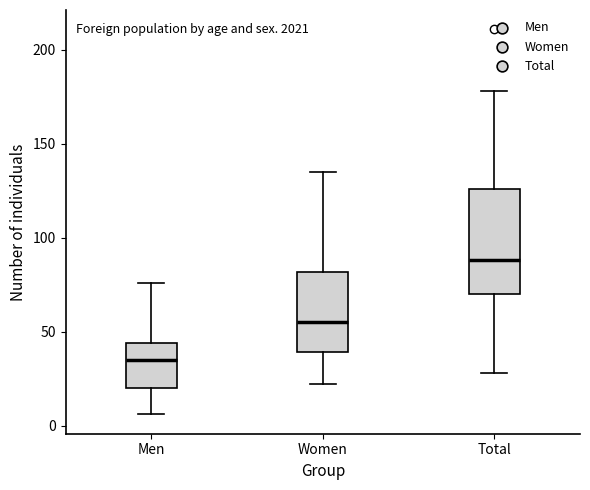

Which box is the tallest, from its lower edge to its upper edge?

Total